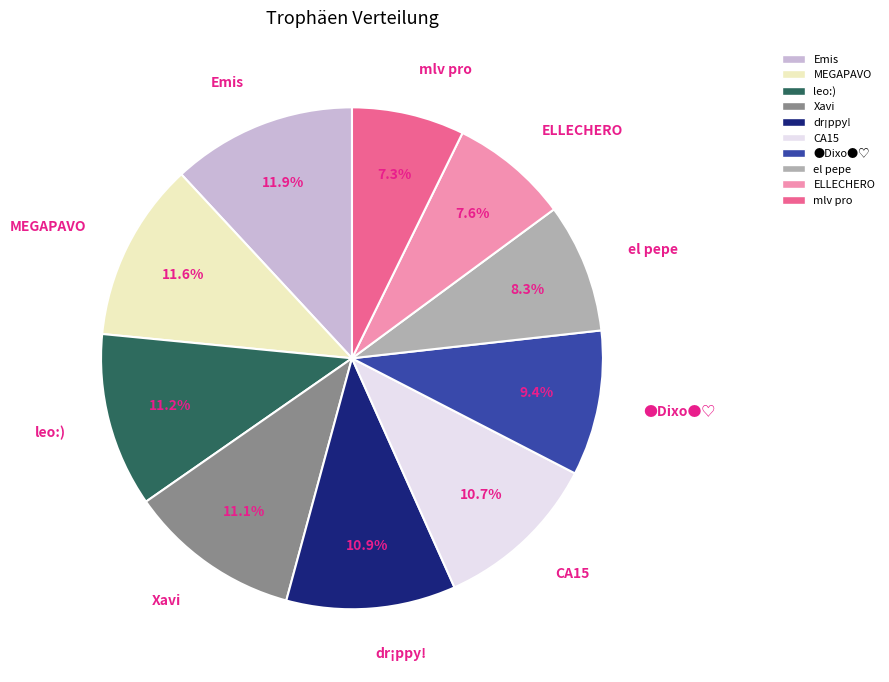

What percentage is the dr¡ppy! slice, to the nearest percent?

11%